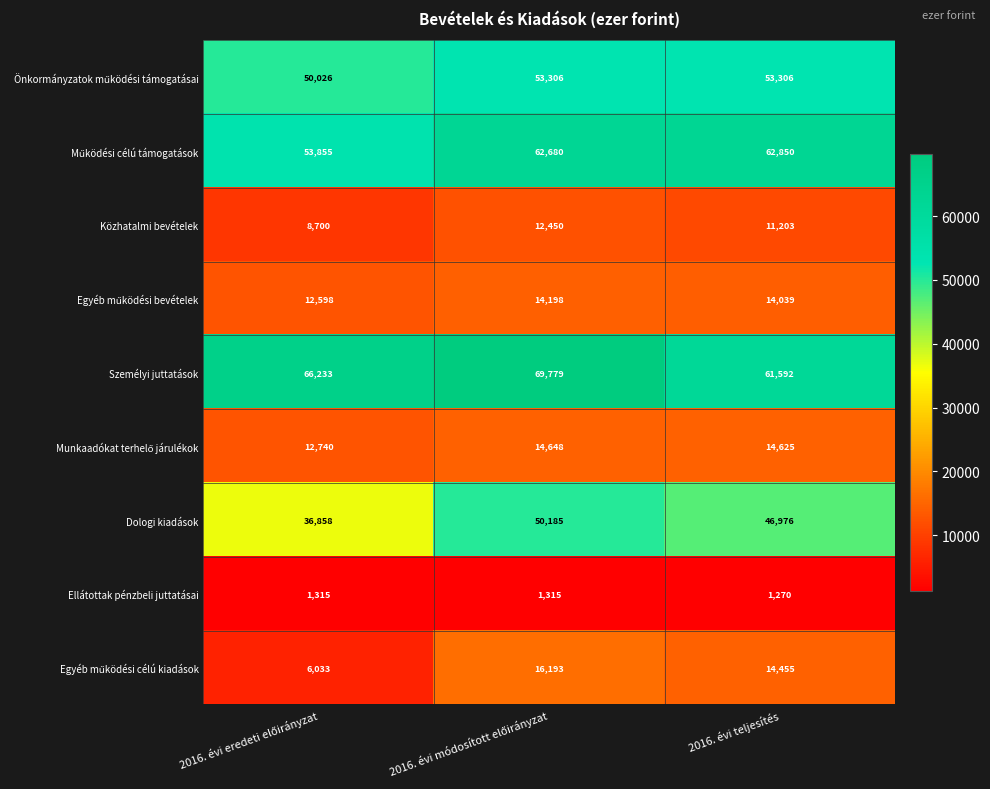

Which series has the largest range (max minus min)?

Dologi kiadások